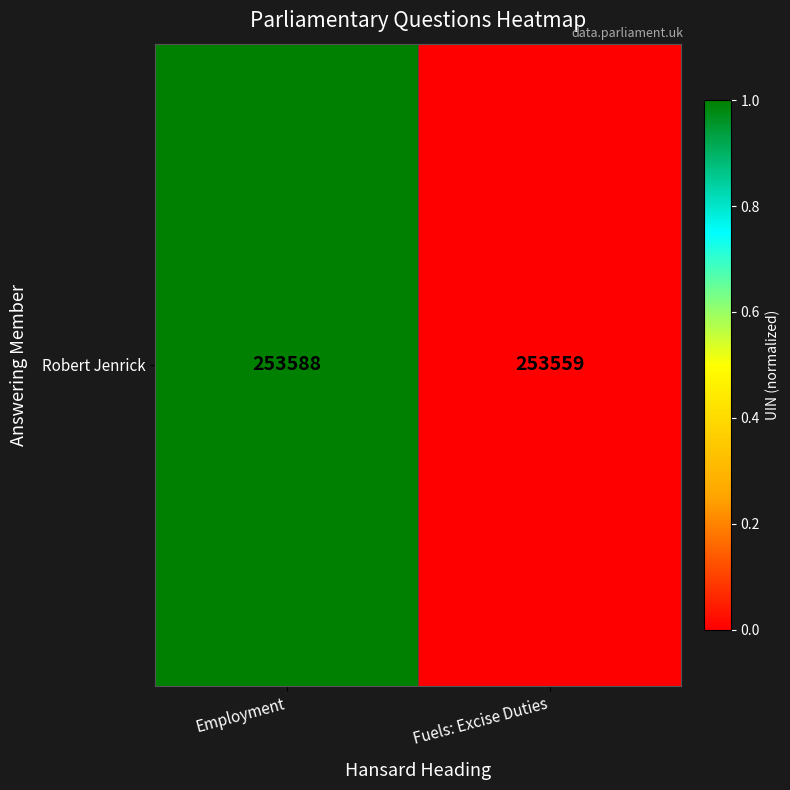

The value at Fuels: Excise Duties is 0.0. True or false?

True